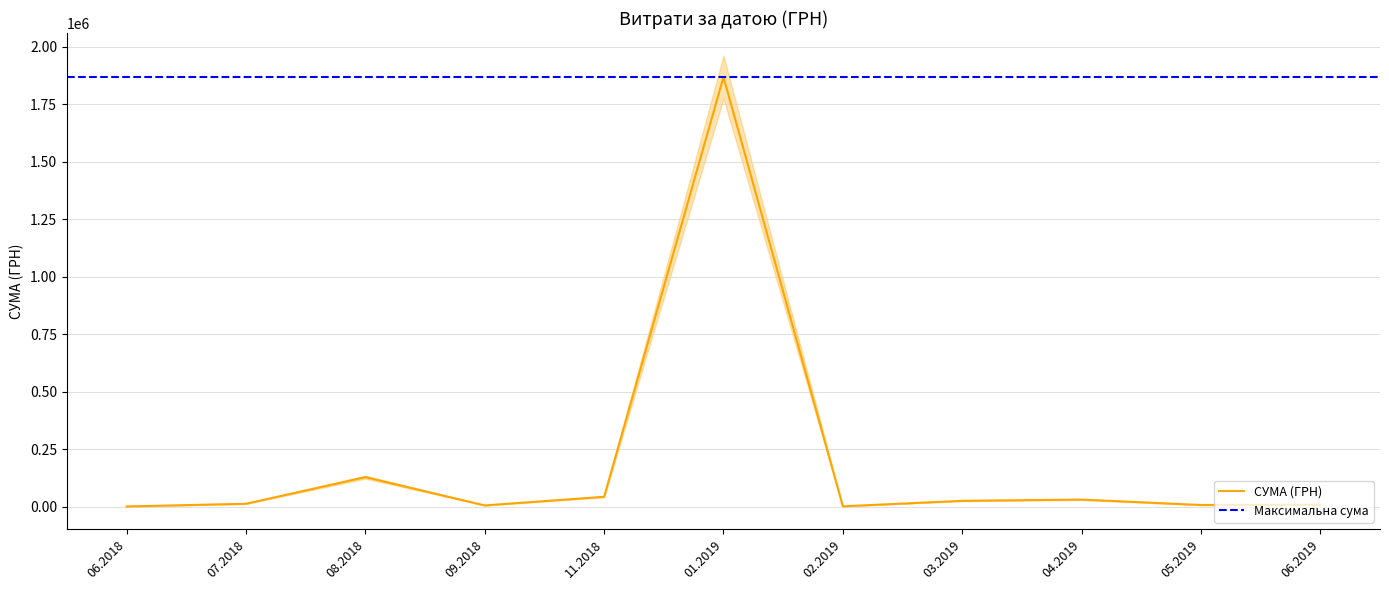

What is the change in value from 9 to 24?

-6028.3